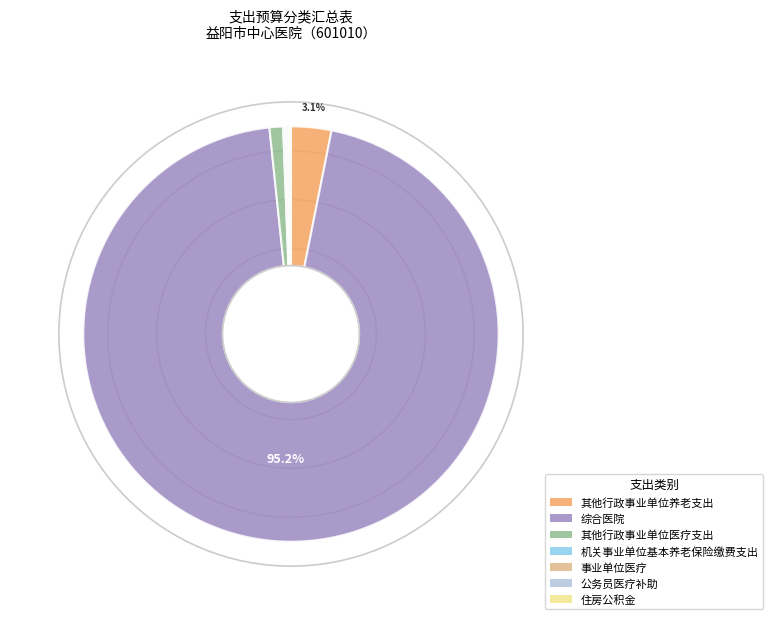

Which slice represents more than half of the pie?

综合医院